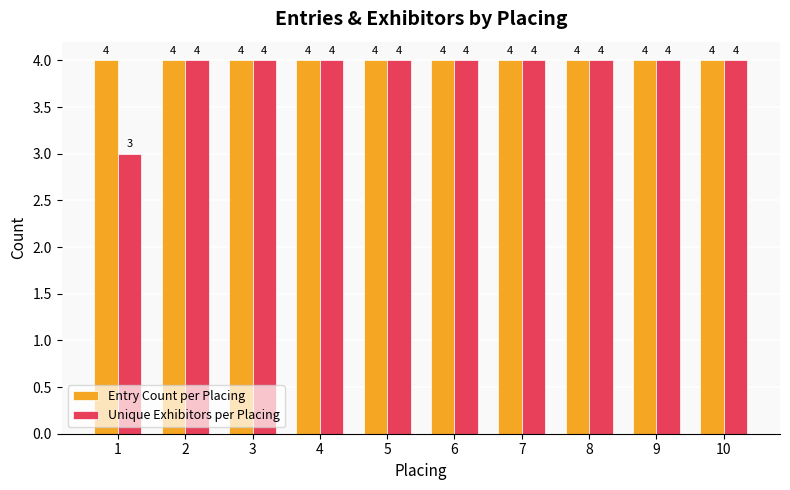

What value does the Unique Exhibitors per Placing series have at 5?

4